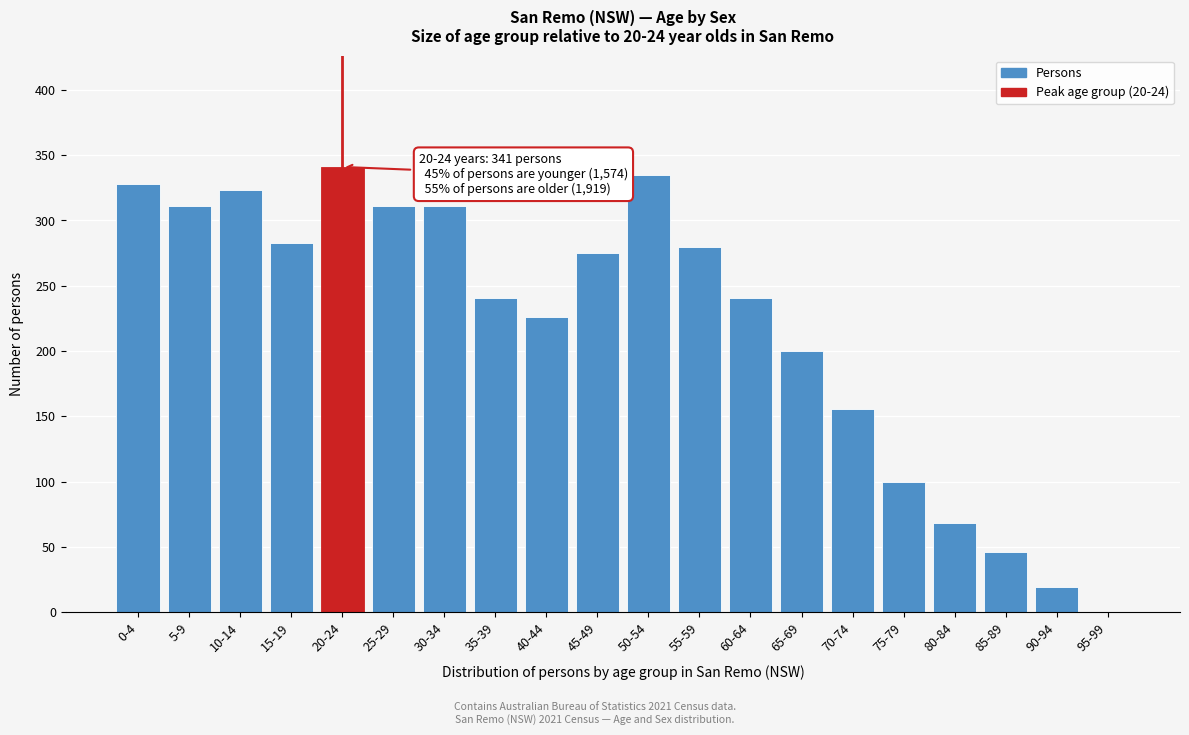

Reading left to right, transcribe all the data shown in this chart.

0-4=328	5-9=311	10-14=323	15-19=283	20-24=341	25-29=311	30-34=311	35-39=241	40-44=226	45-49=275	50-54=335	55-59=280	60-64=241	65-69=200	70-74=156	75-79=100	80-84=68	85-89=46	90-94=19	95-99=0